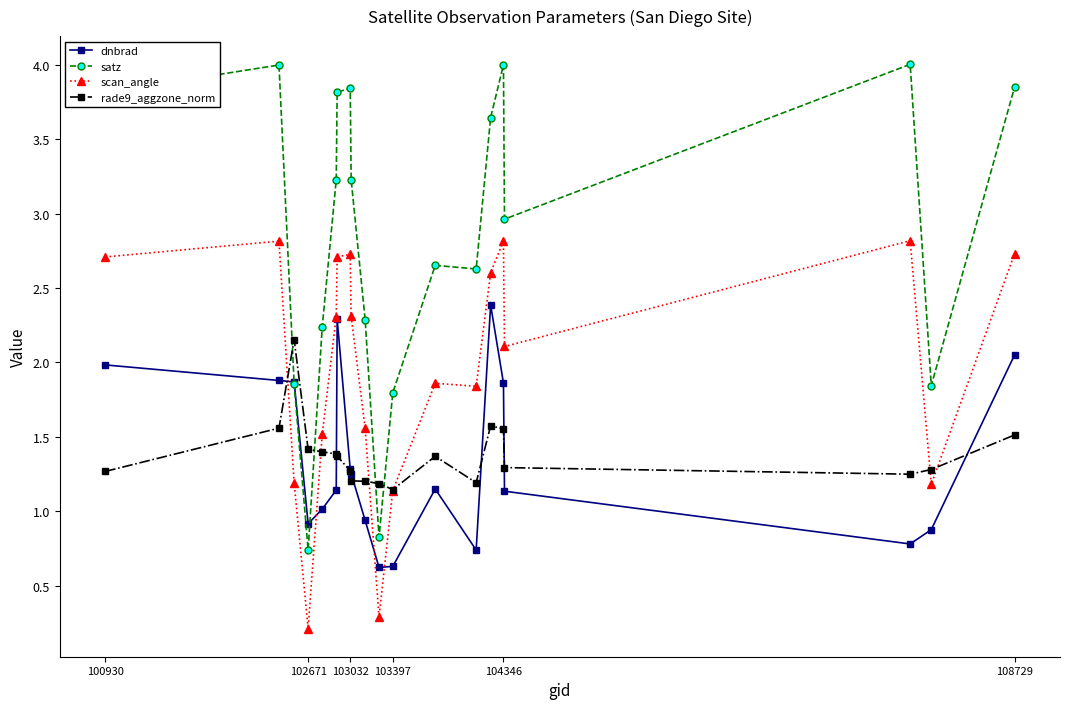

Which series ends up on top after the final intersection of scan_angle and rade9_aggzone_norm?

scan_angle